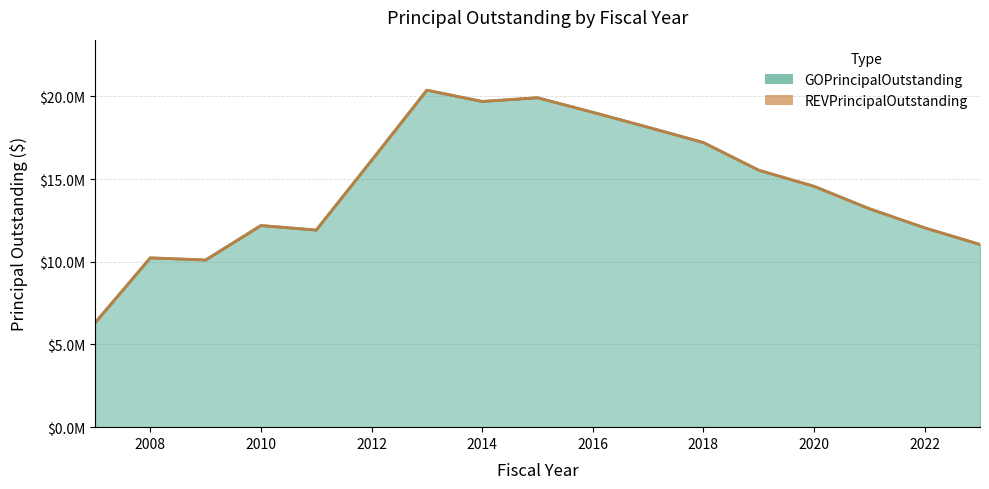

How many lines are shown in the chart?

1